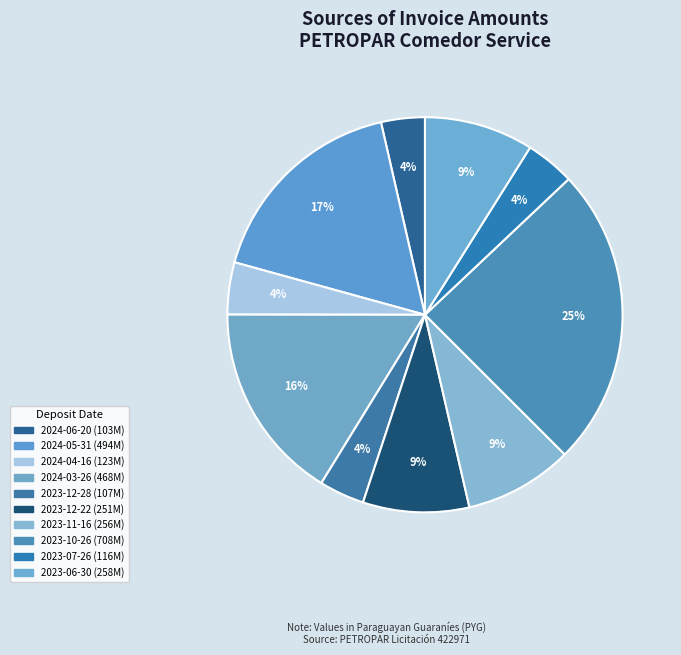

To the nearest percent, what portion does 2024-03-26 represent?

16%